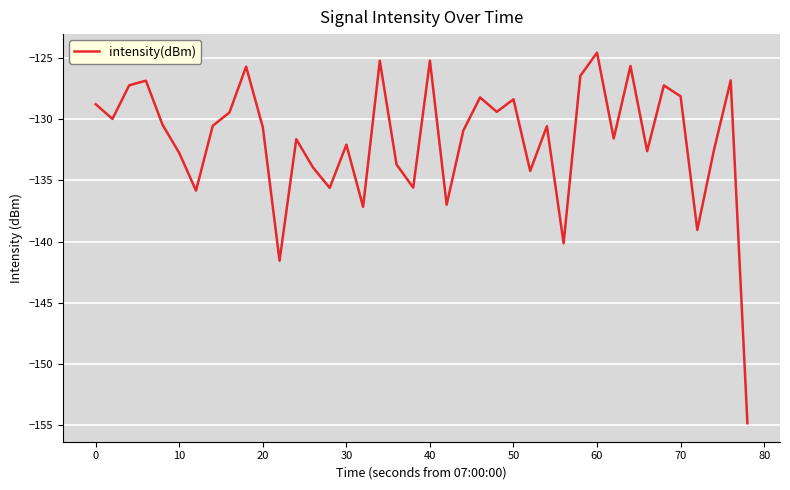

True or false: there are more than 1 points higher than both neighbors.

True